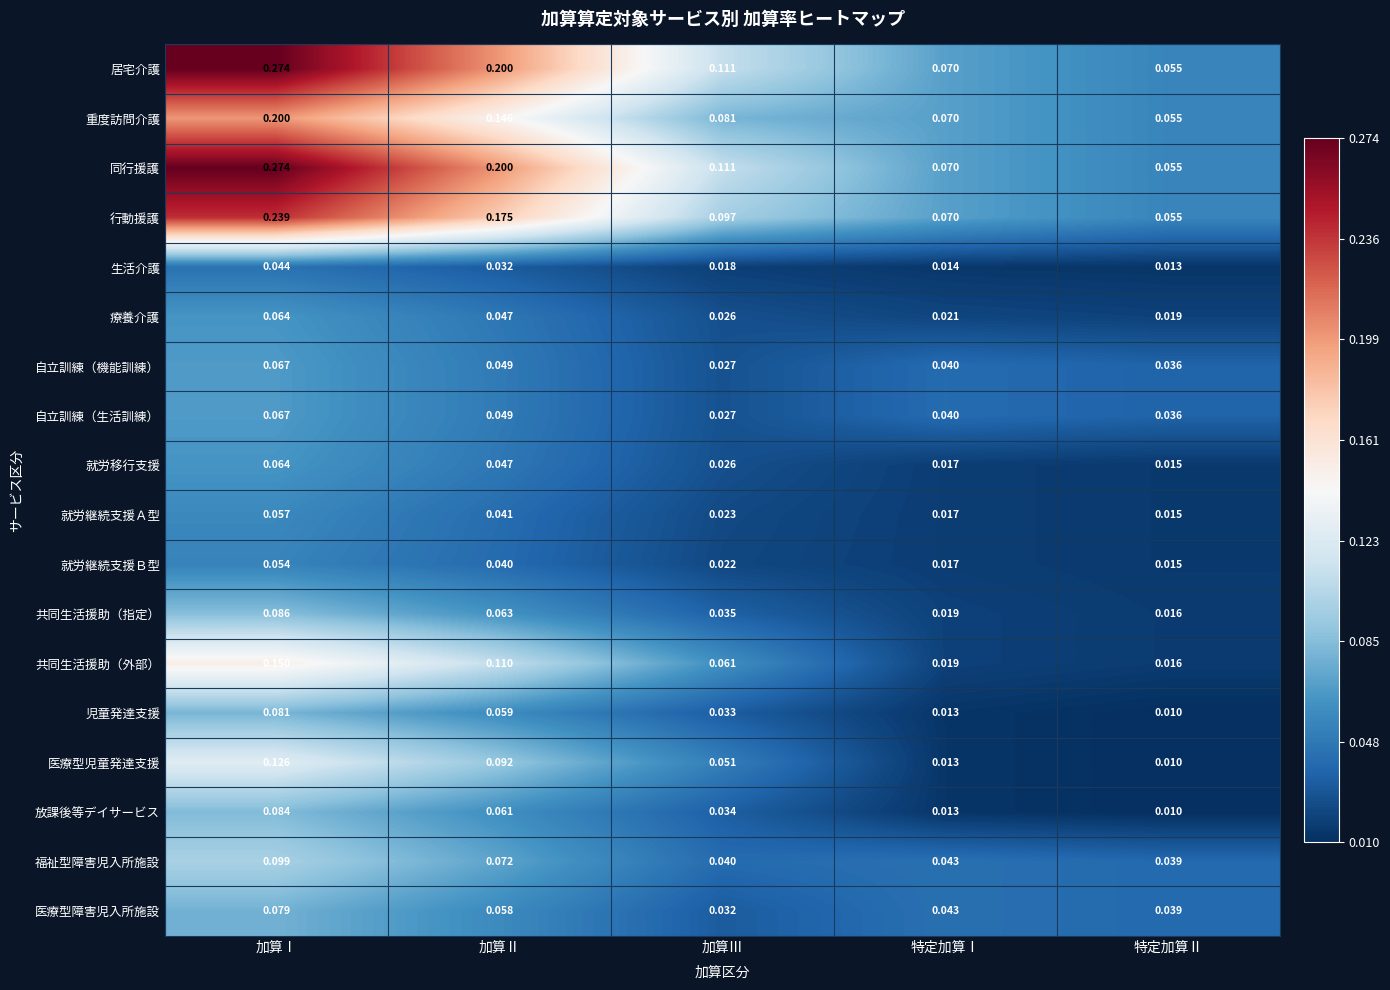

At which category is the sum across all series the highest?

加算Ⅰ